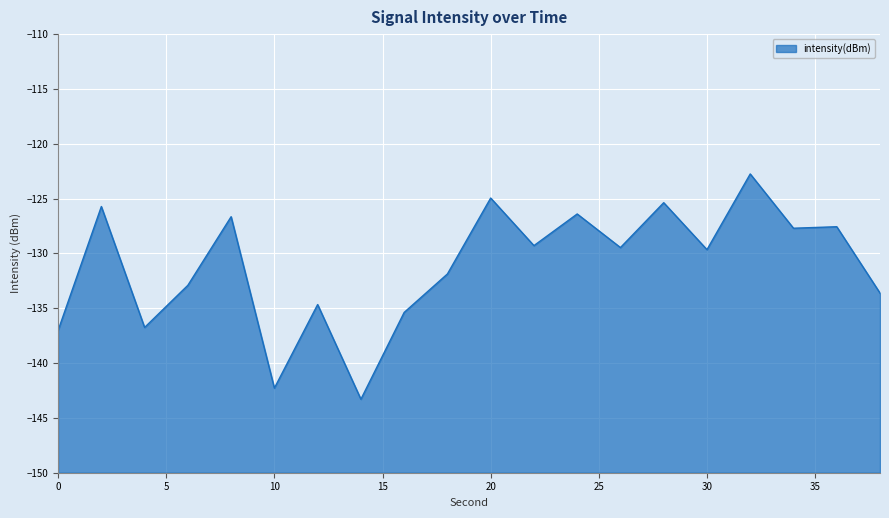

Where is the data nearest to the value -133?

6